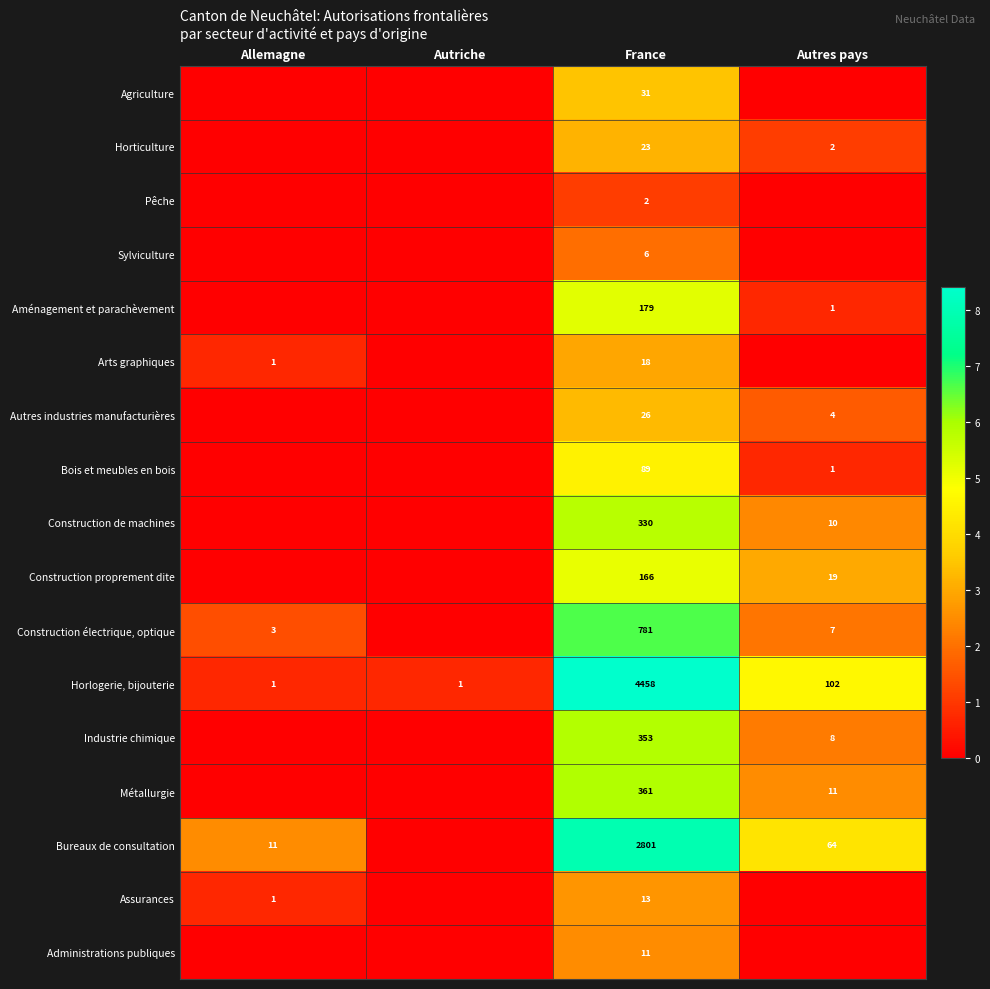

Rank the series at France from lowest to highest value.

Pêche, Sylviculture, Administrations publiques, Assurances, Arts graphiques, Horticulture, Autres industries manufacturières, Agriculture, Bois et meubles en bois, Construction proprement dite, Aménagement et parachèvement, Construction de machines, Industrie chimique, Métallurgie, Construction électrique, optique, Bureaux de consultation, Horlogerie, bijouterie